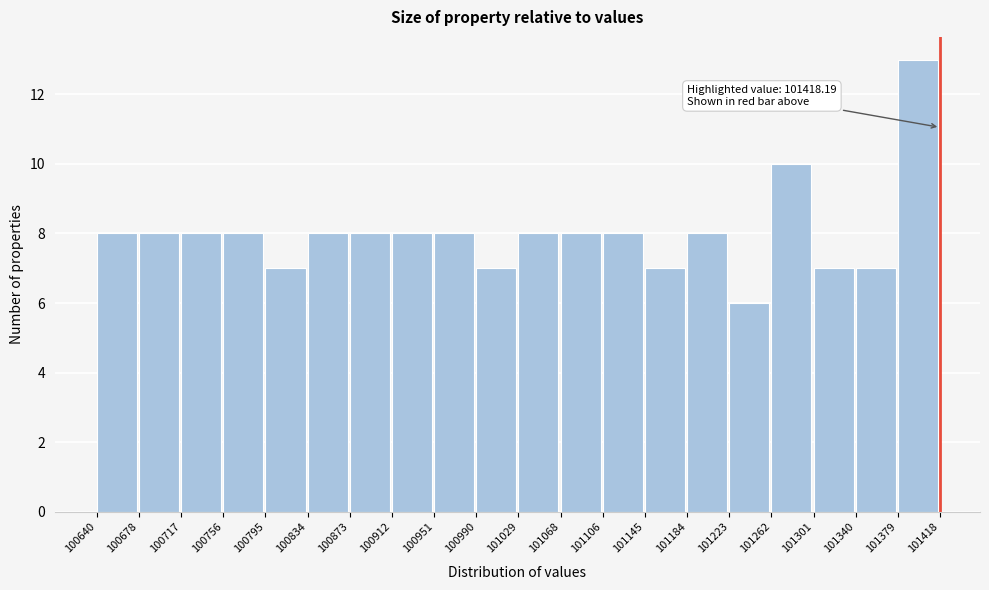

Over which range of the x-axis is the bar tallest?

101379 to 101418